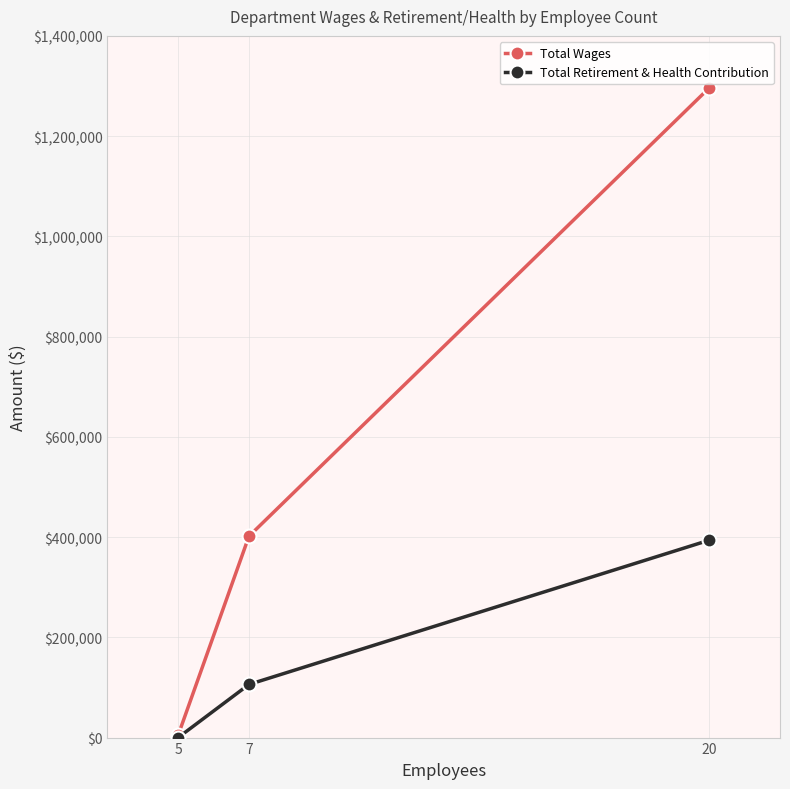

What is the average value of the Total Retirement & Health Contribution series?

166611